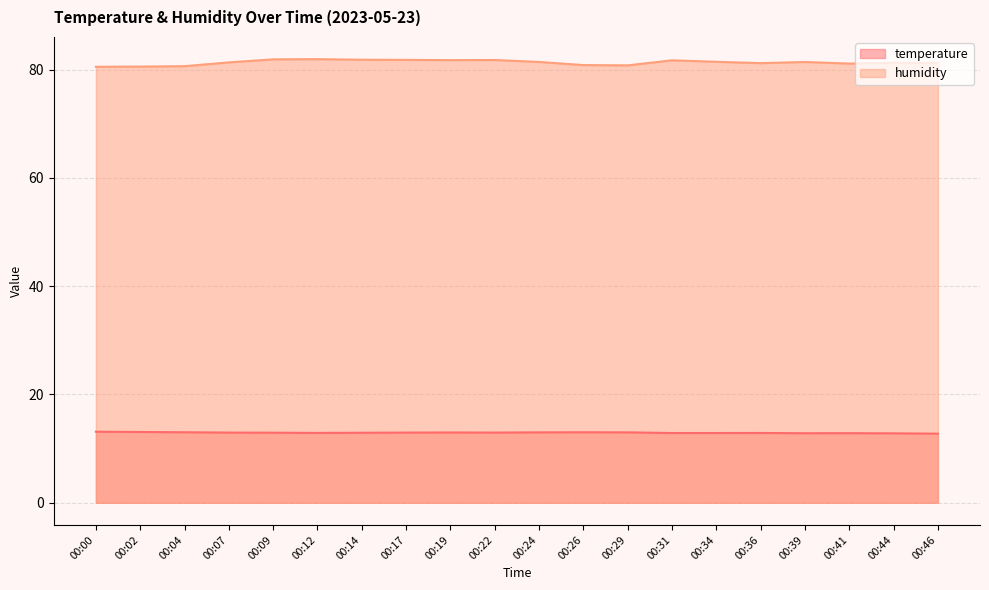

Count the number of categories in the chart.

20